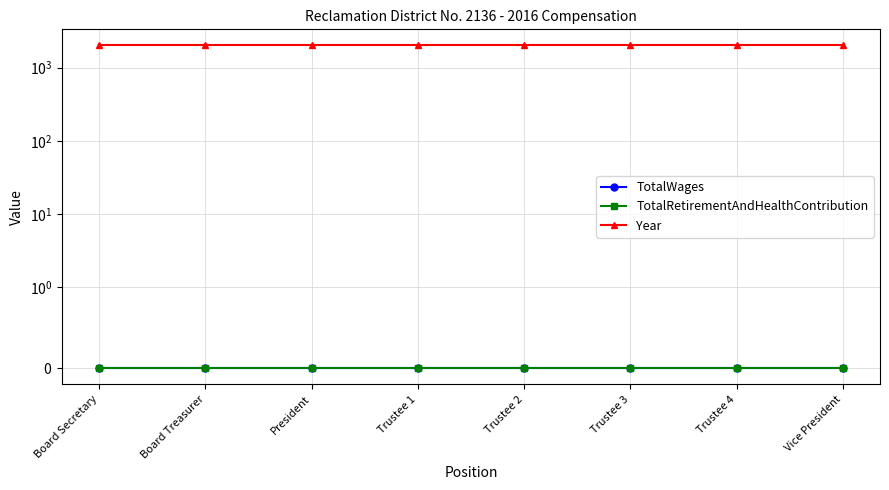

The TotalRetirementAndHealthContribution series shows 0 at Board Secretary. True or false?

True